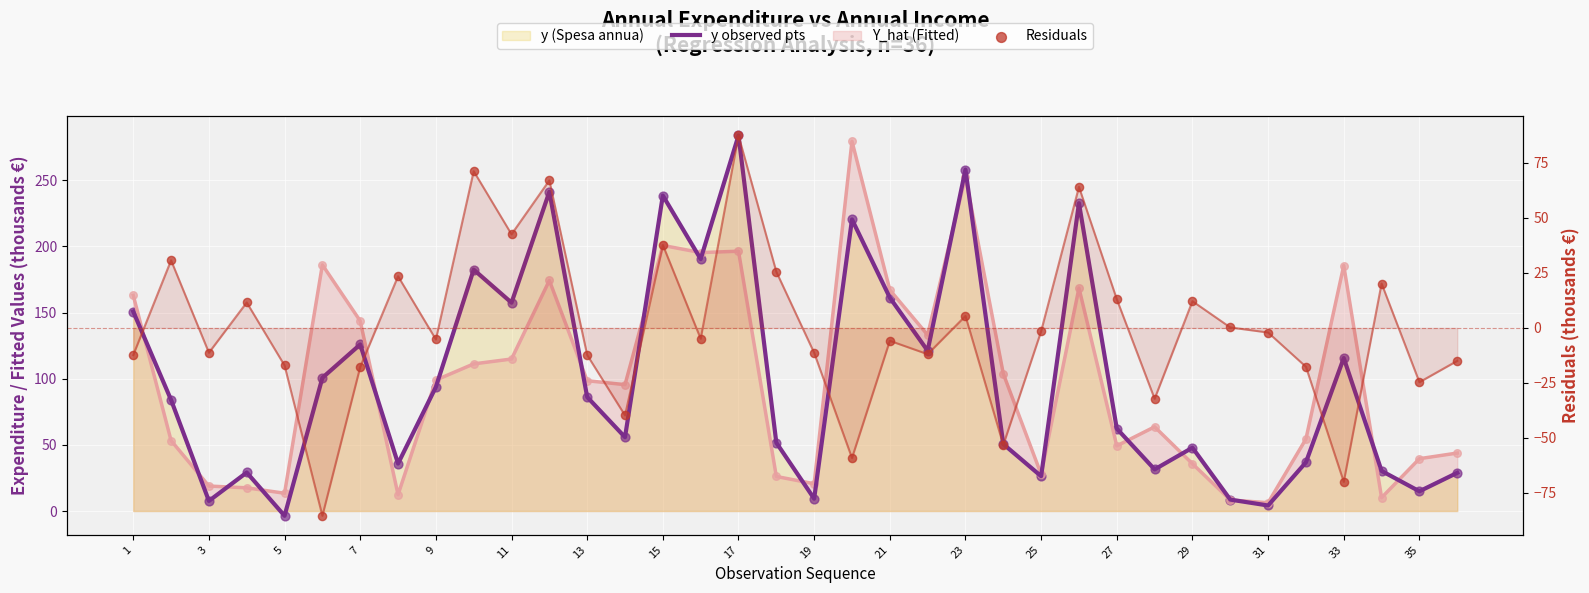

Which series has the widest spread of Y values?

y (Spesa annua)